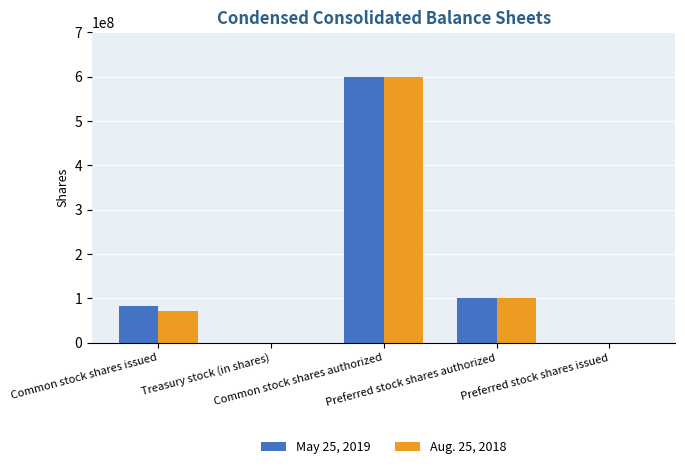

What is the maximum value shown in the chart?

600000000